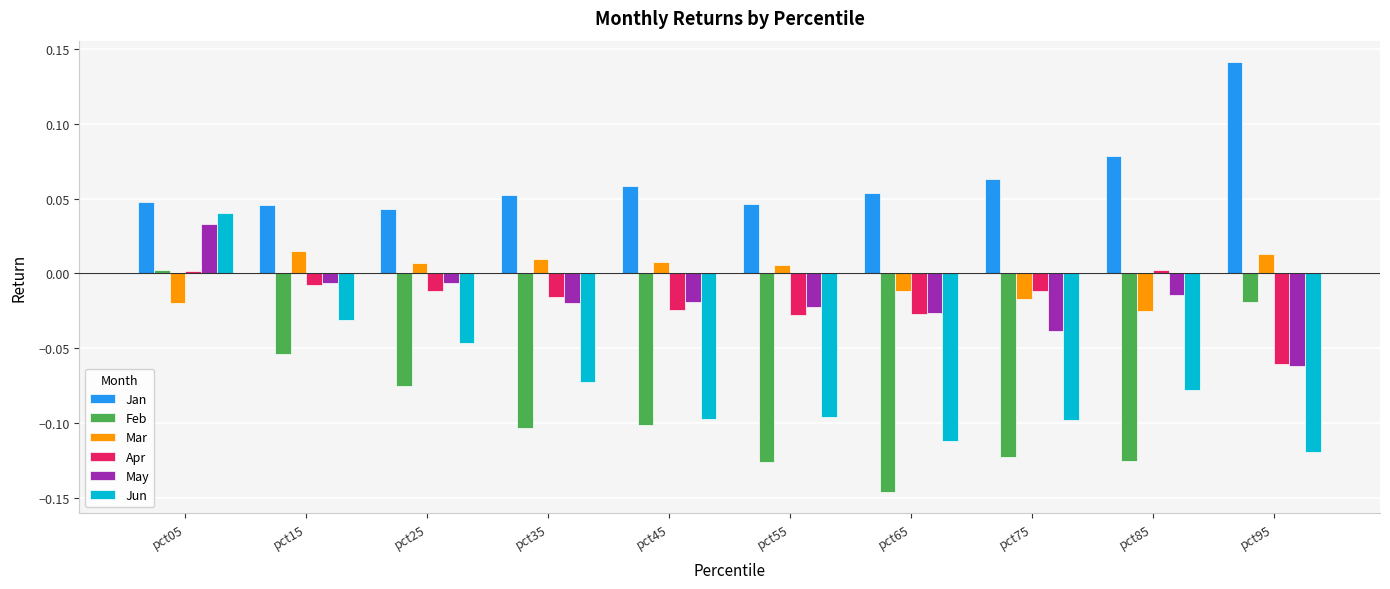

At which category is the sum across all series the highest?

pct05